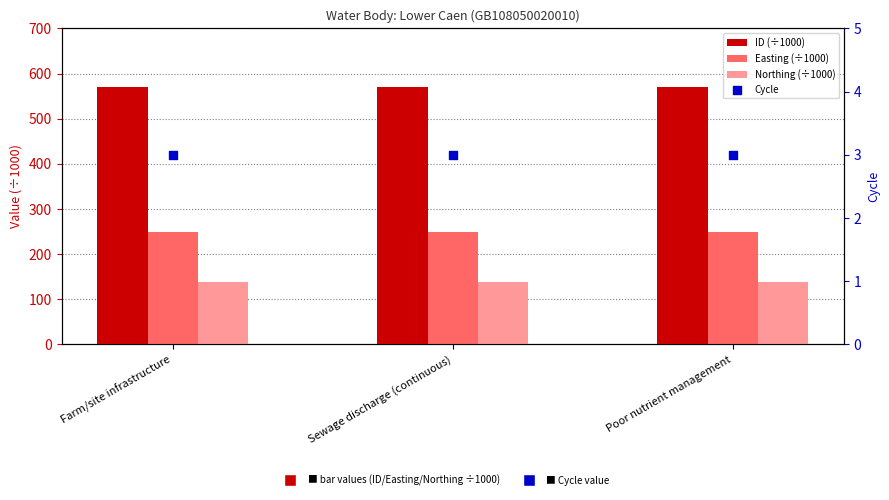

What is the total value across all series at Farm/site infrastructure?

960.7